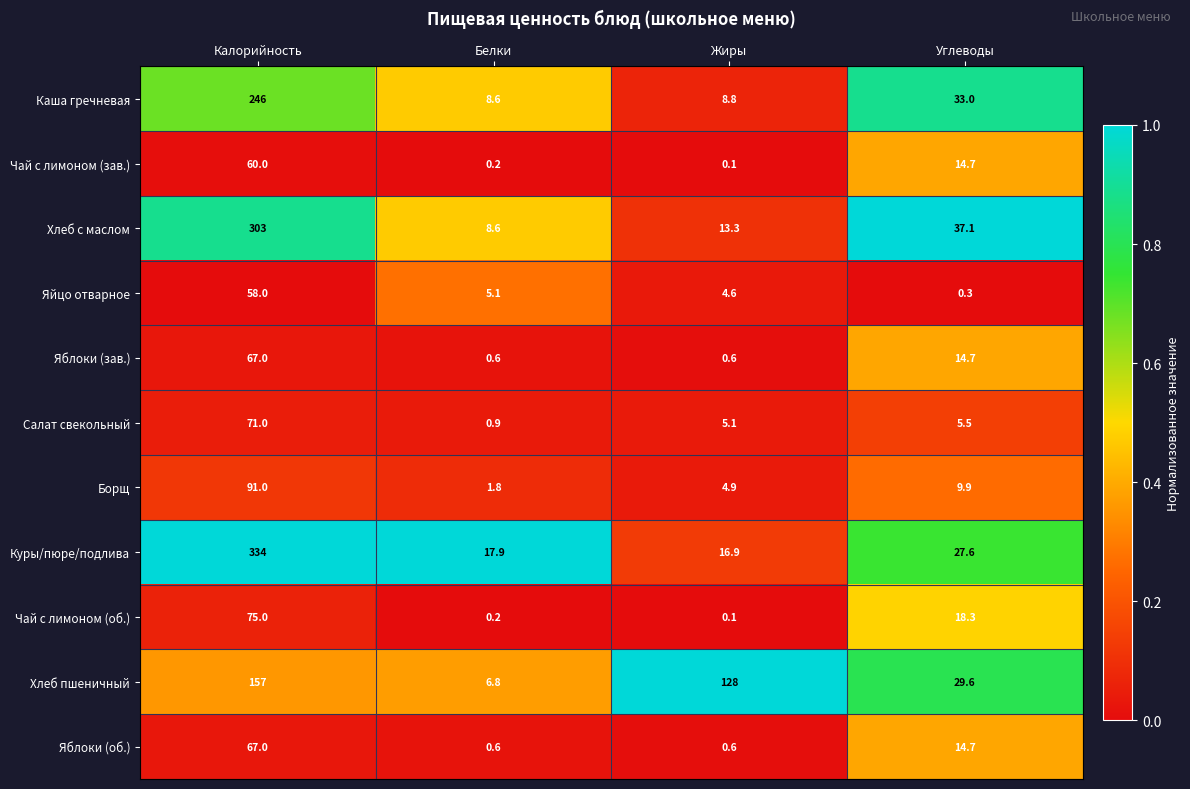

Which category has the lowest value across all series?

Жиры